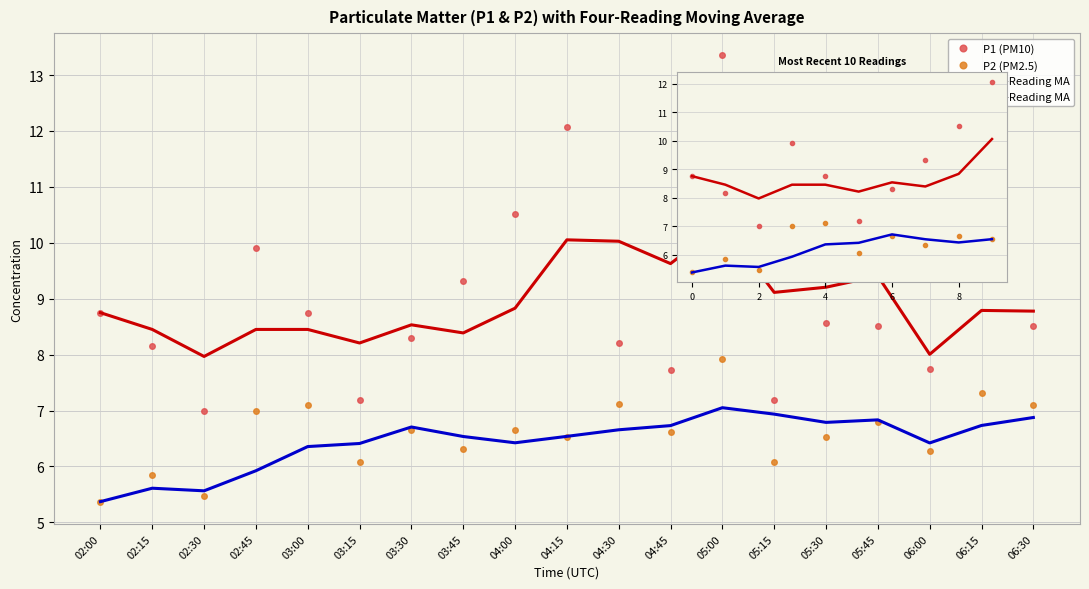

What is the label of the 10th point from the left?

04:15